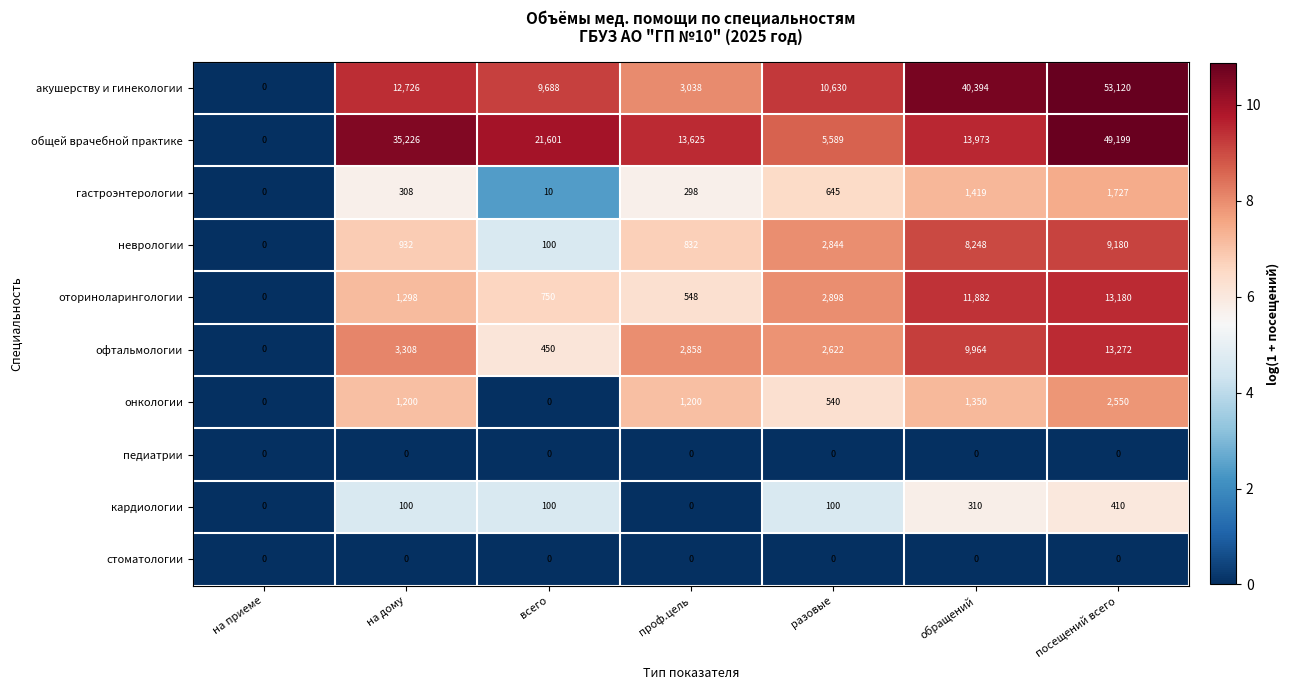

What is the difference between the maximum and minimum values in the акушерству и гинекологии series?

53120